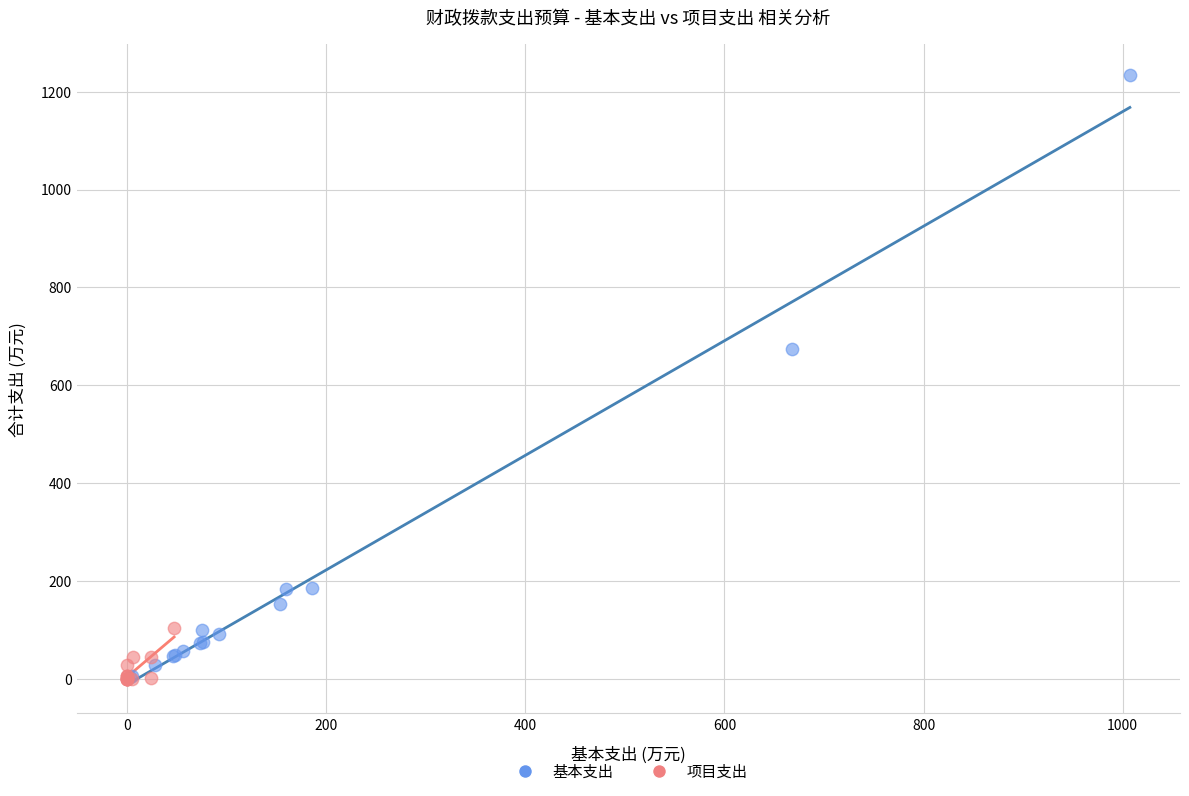

Which series has the widest spread of Y values?

基本支出